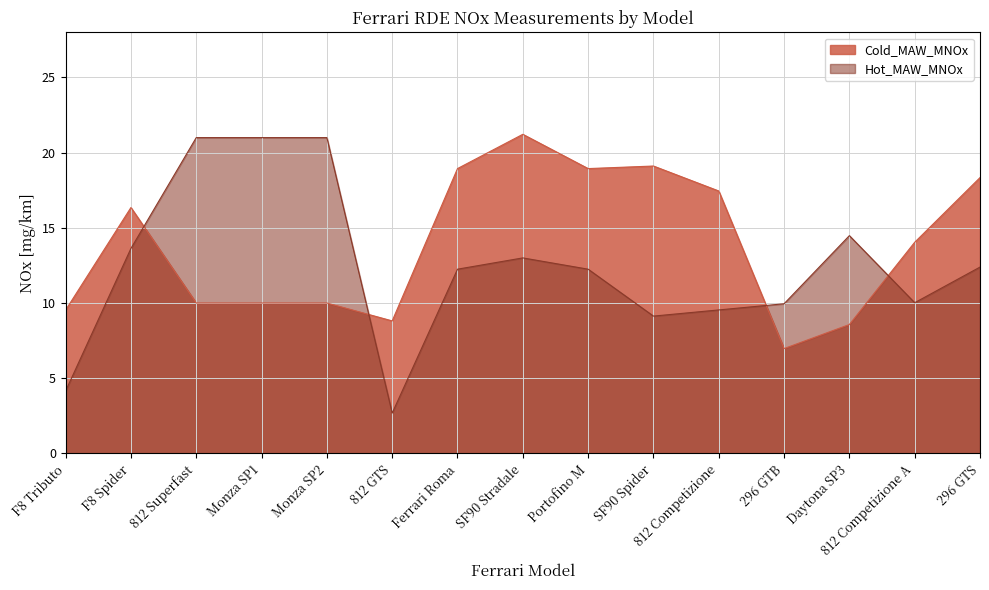

What is the smallest value displayed?

2.7